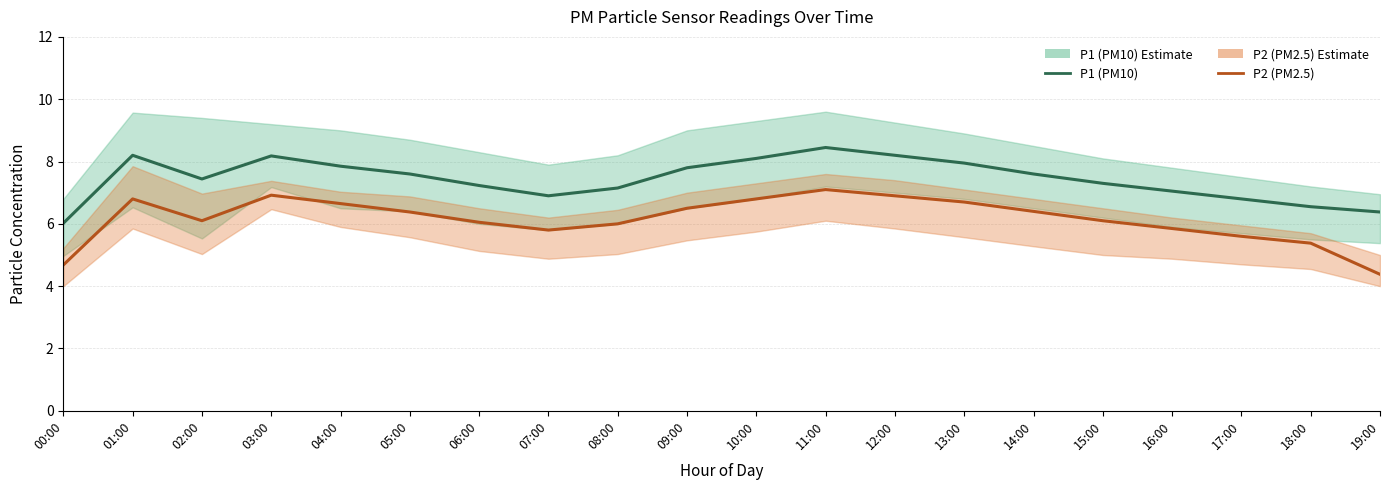

Which series has the largest total across all categories?

P1 (PM10)